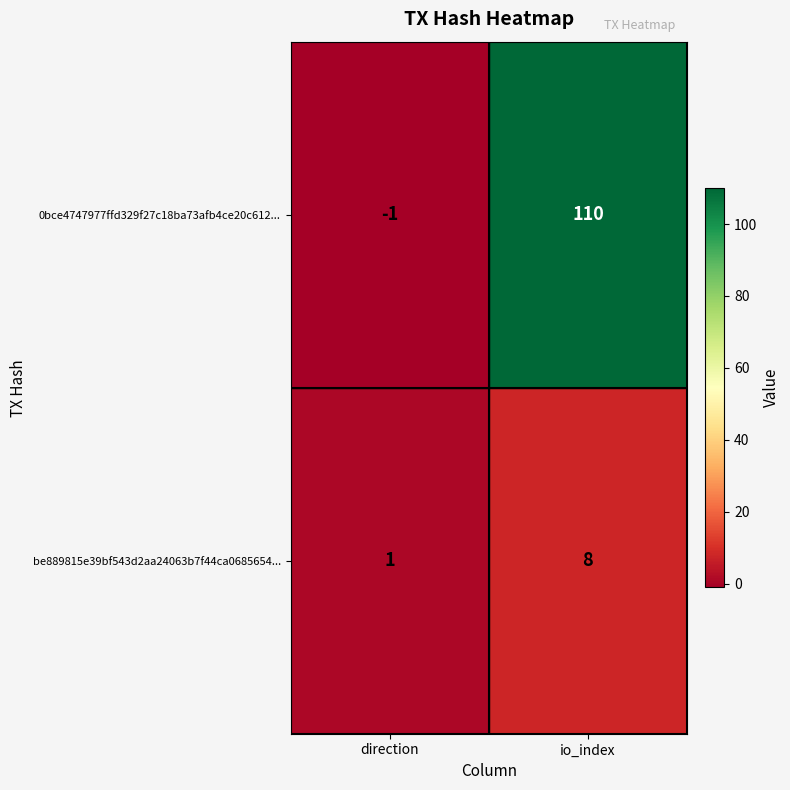

What is the spread (max minus min) of values at io_index?

102